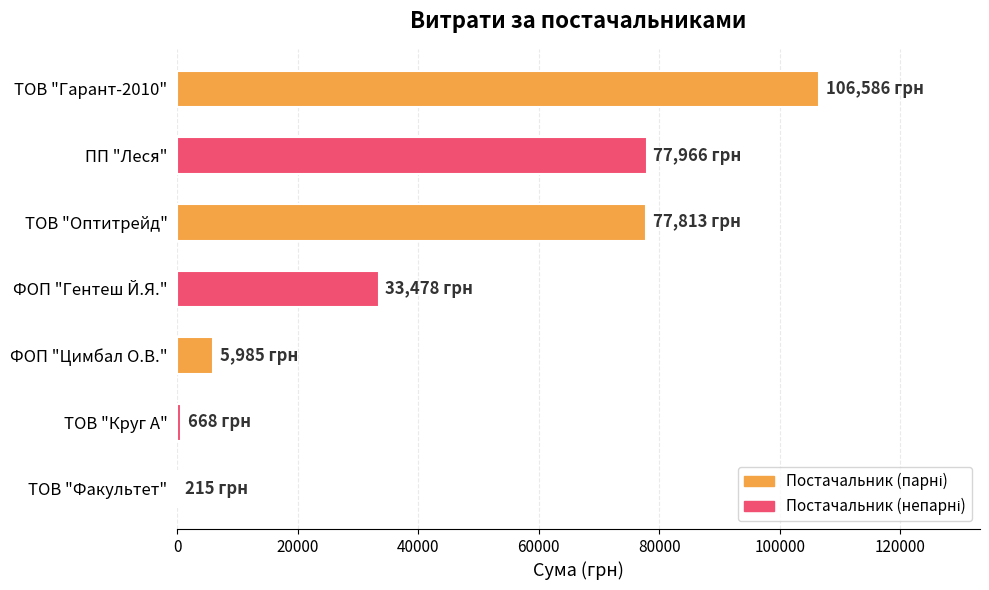

Where is the data nearest to the value 53400?

ФОП "Гентеш Й.Я."